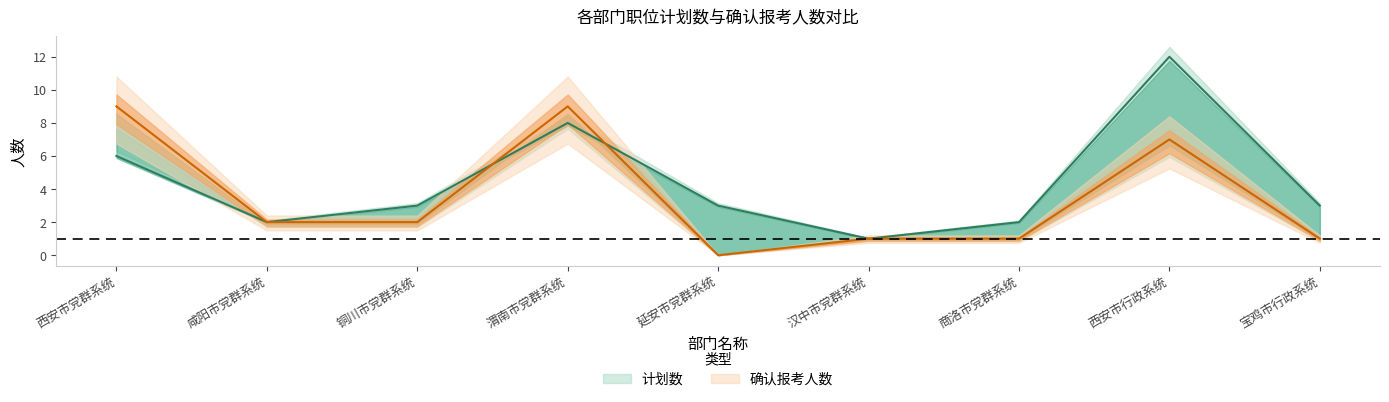

True or false: 确认报考人数 has a value of 9 at 渭南市党群系统.

True